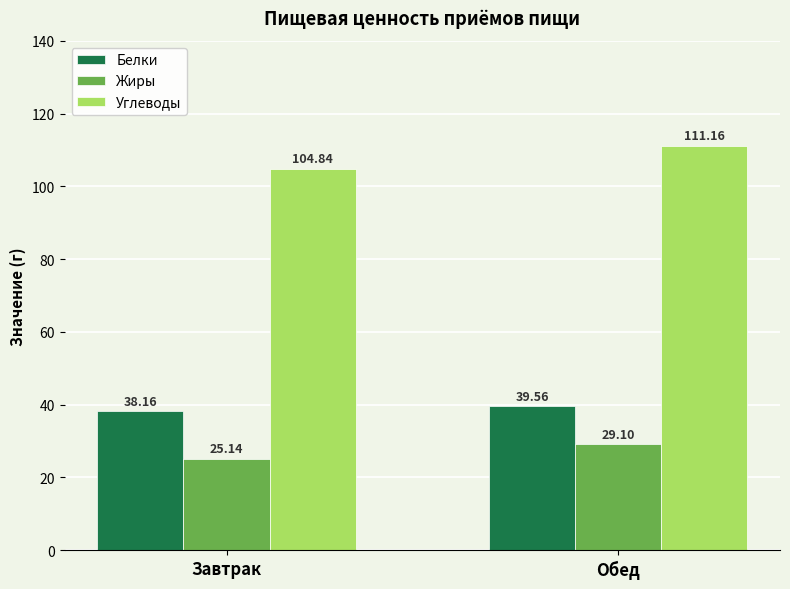

At which category does the chart reach its peak across all series?

Обед